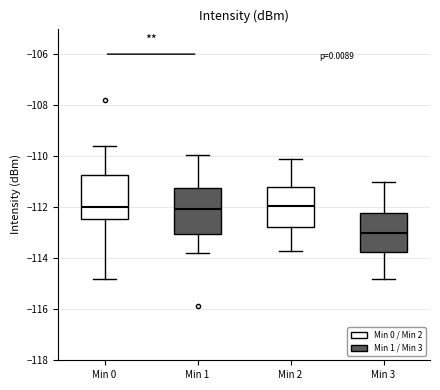

Which box has the lowest median line?

Min 3